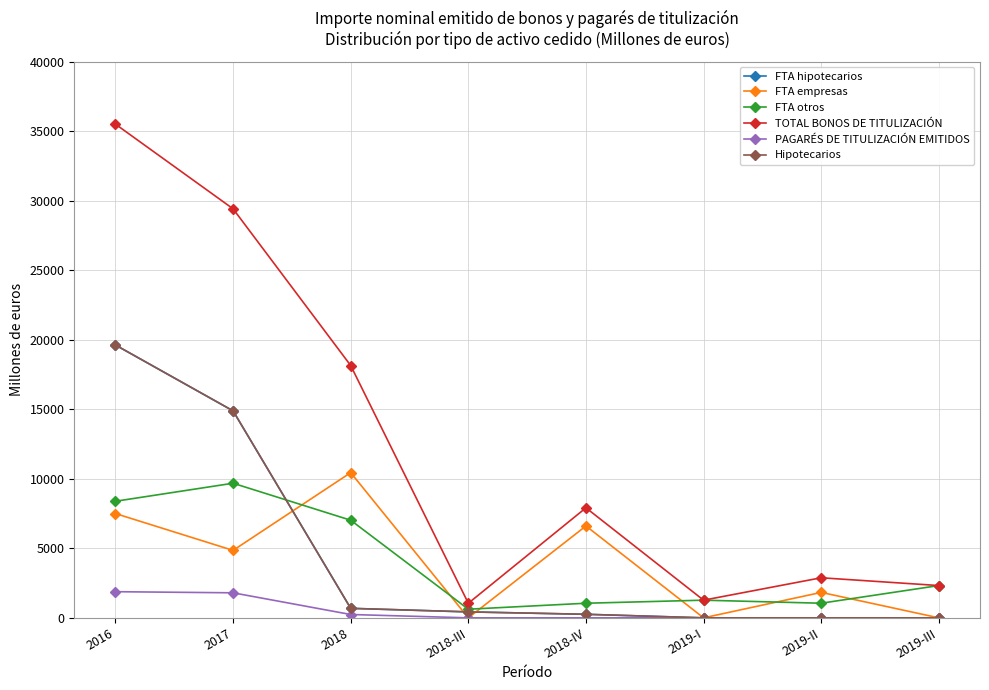

Reading left to right, transcribe all the data shown in this chart.

FTA hipotecarios: 19621.0	14885.0	683.0	428.0	255.0	0.0	0.0	0.0
FTA empresas: 7500.0	4850.0	10442.1	0.0	6607.1	0.0	1830.0	0.0
FTA otros: 8383.9	9680.4	7020.1	620.0	1050.4	1270.0	1051.4	2322.0
TOTAL BONOS DE TITULIZACIÓN: 35504.9	29415.4	18145.2	1048.0	7912.5	1270.0	2881.4	2322.0
PAGARÉS DE TITULIZACIÓN EMITIDOS: 1880.0	1800.0	240.0	0.0	0.0	0.0	0.0	0.0
Hipotecarios: 19621.0	14885.0	683.0	428.0	255.0	0.0	0.0	0.0